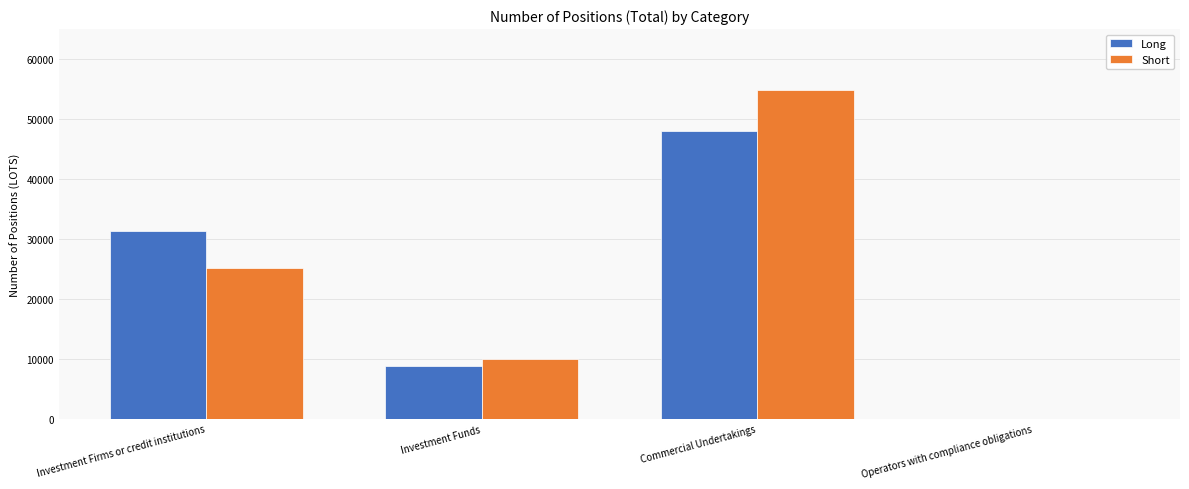

Which series changed the most between Commercial Undertakings and Operators with compliance obligations?

Short